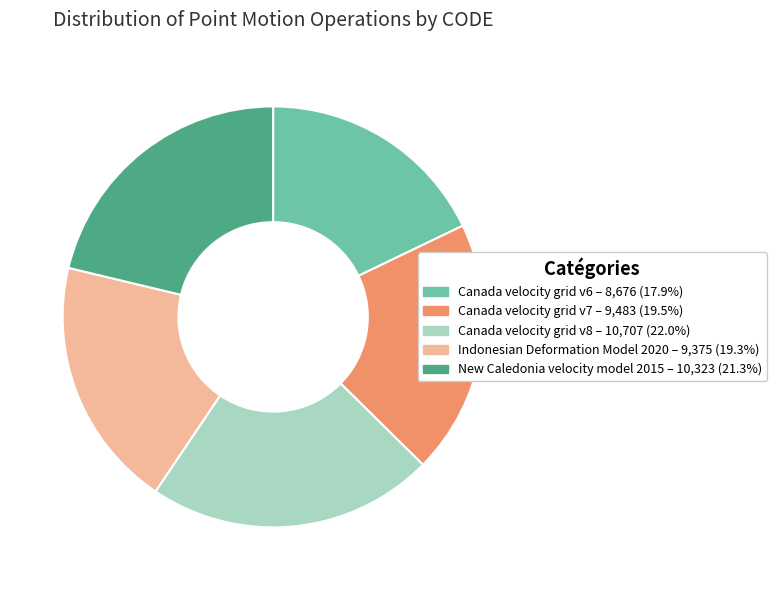

What is the smallest slice in the pie chart?

Canada velocity grid v6